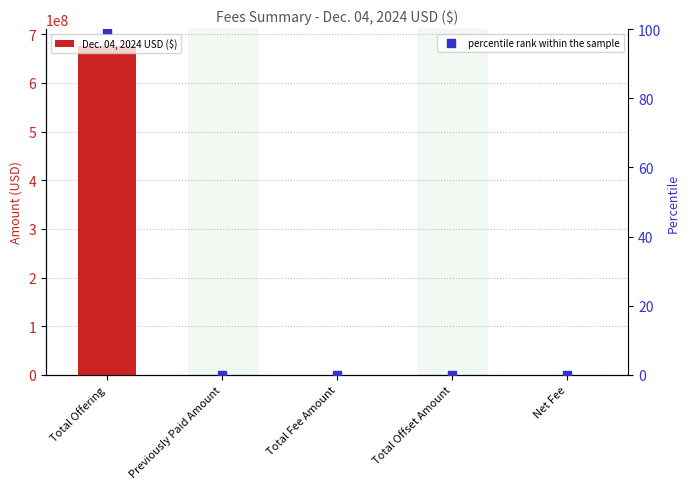

Which series has the widest spread of Y values?

Dec. 04, 2024 USD ($)